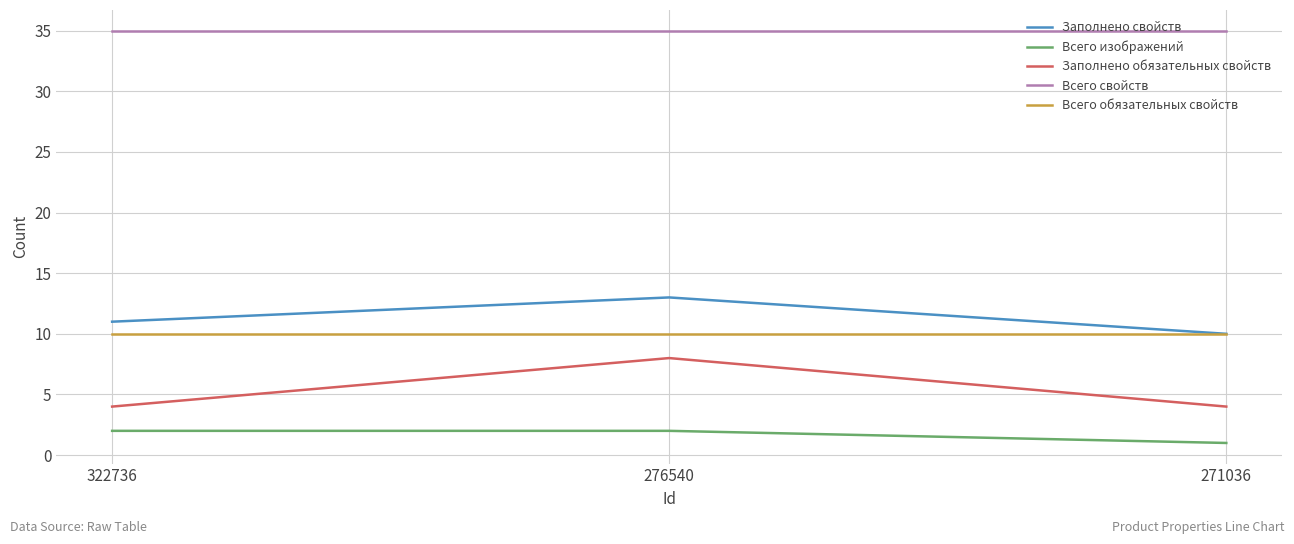

The Заполнено обязательных свойств series shows 4 at 271036. True or false?

True